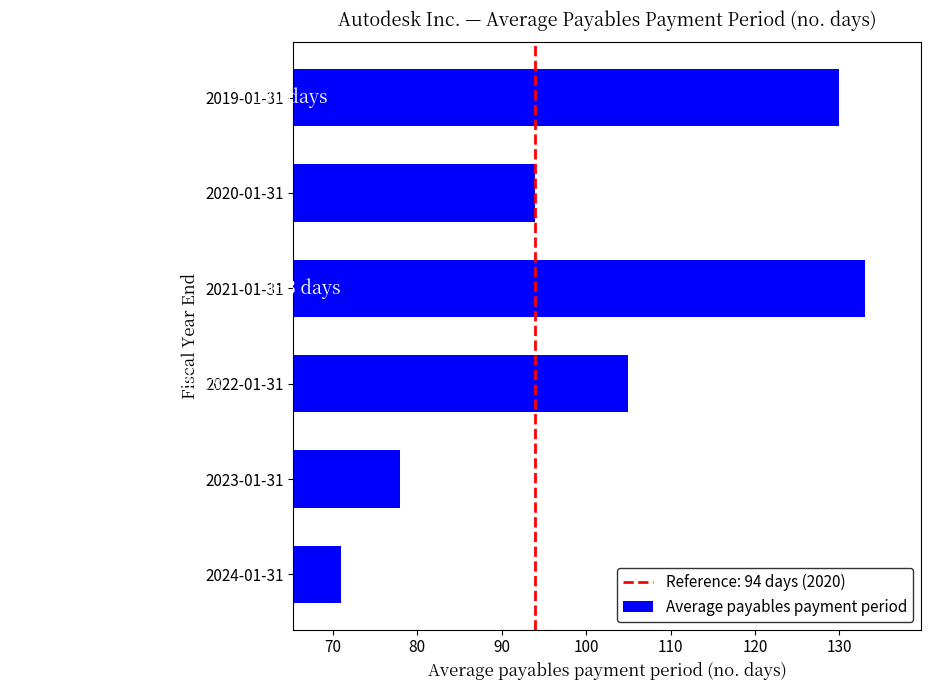

Reading bottom to top, what are all the values shown in this chart?

71	78	105	133	94	130